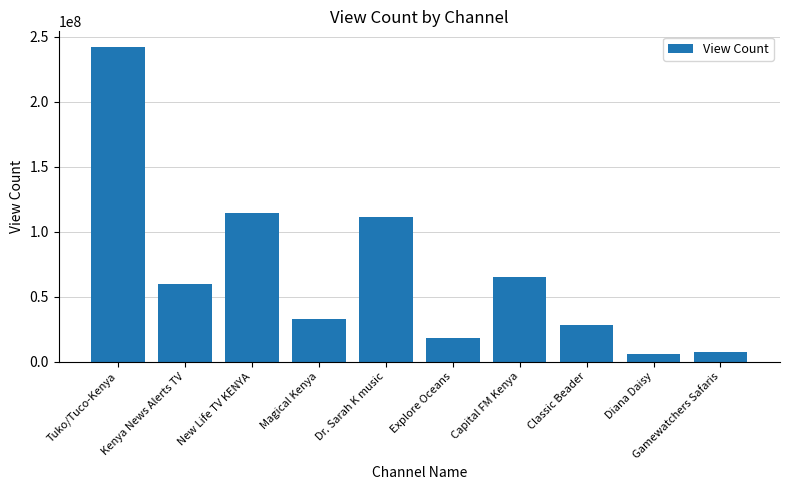

What is the value of the 1st bar from the left?

242063155